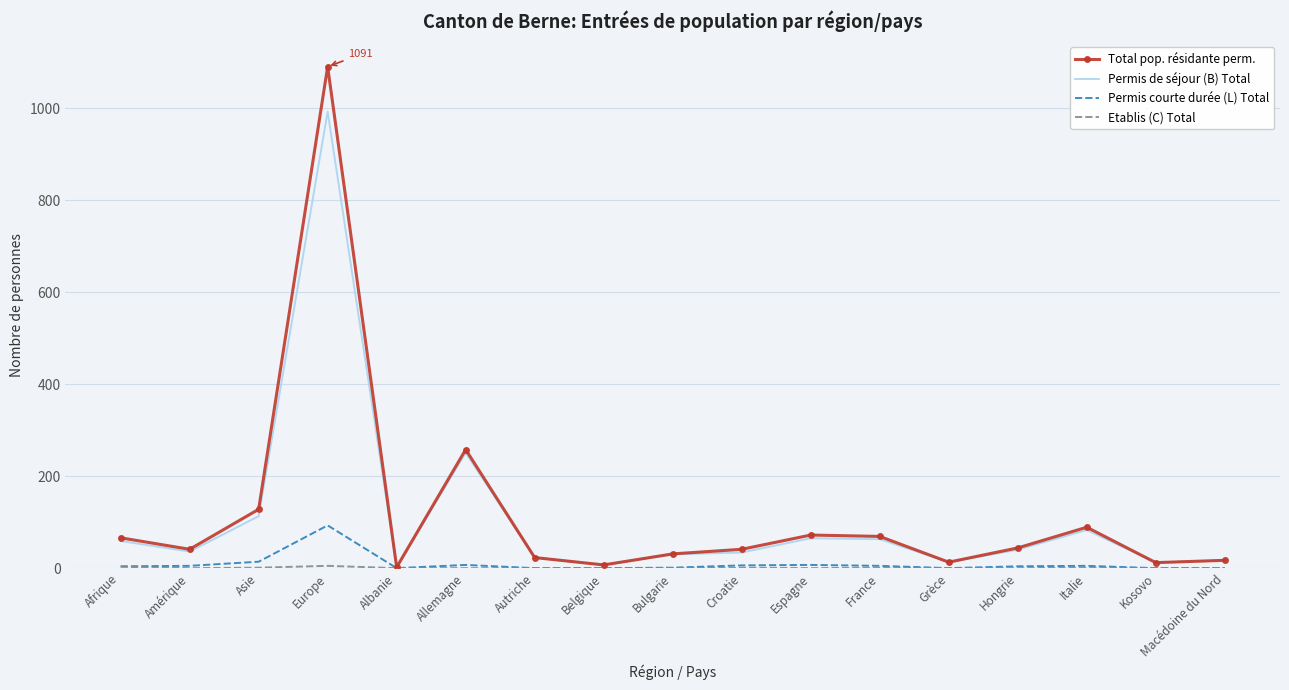

What is the difference between the highest and lowest values at Belgique?

7